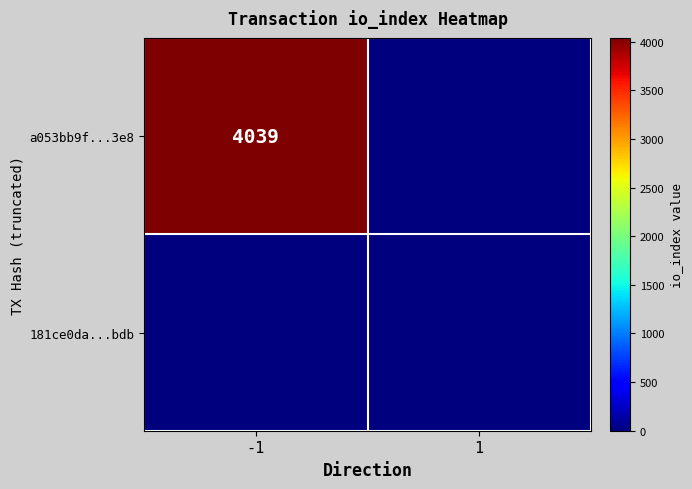

Which series changed the most between -1 and 1?

a053bb9f...3e8